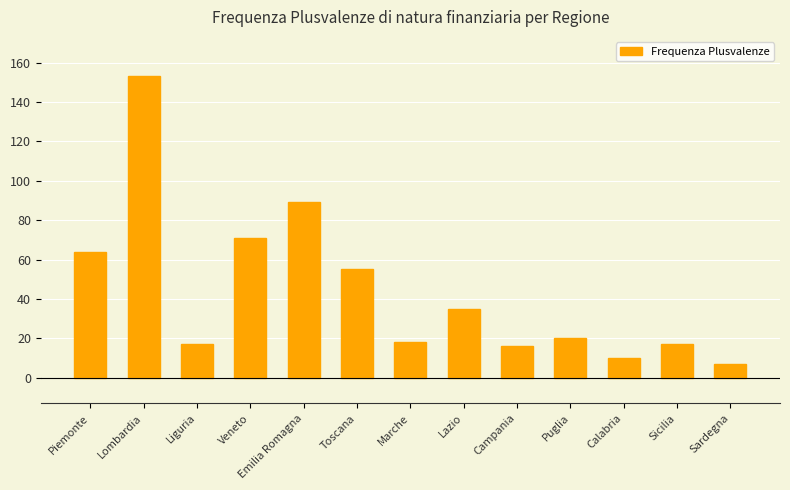

What is the value of the 2nd bar from the left?

153